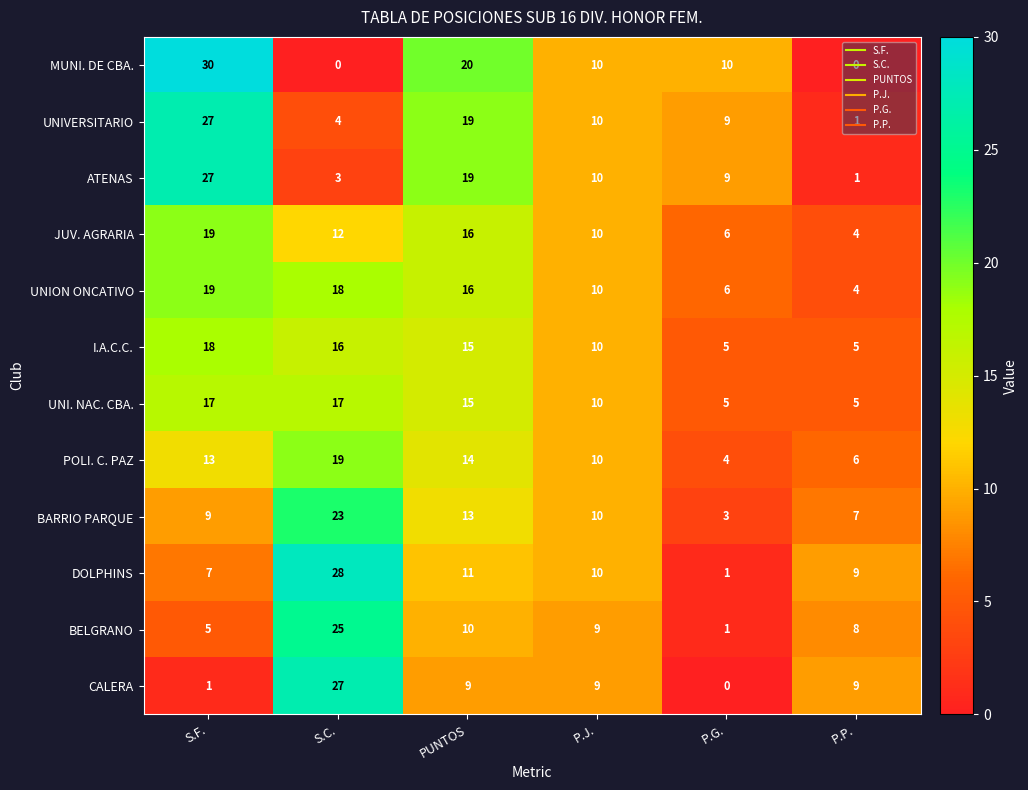

What is the sum of all I.A.C.C. values?

69